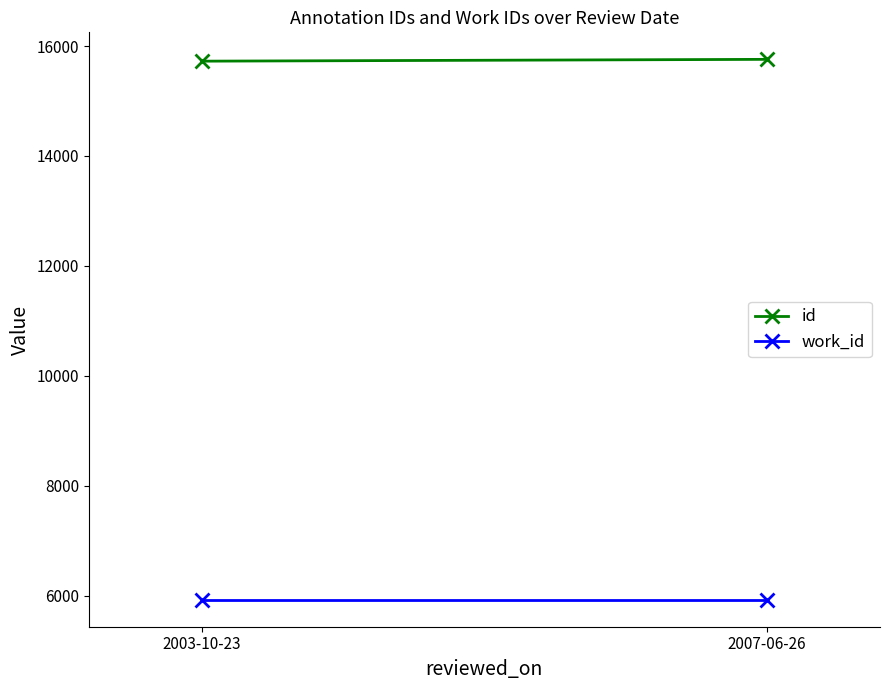

Which series has the widest spread of values?

id